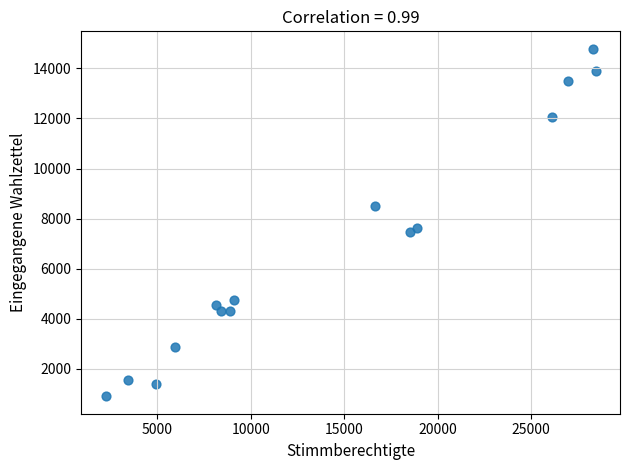

What is the range of Y values (max minus min)?

13885